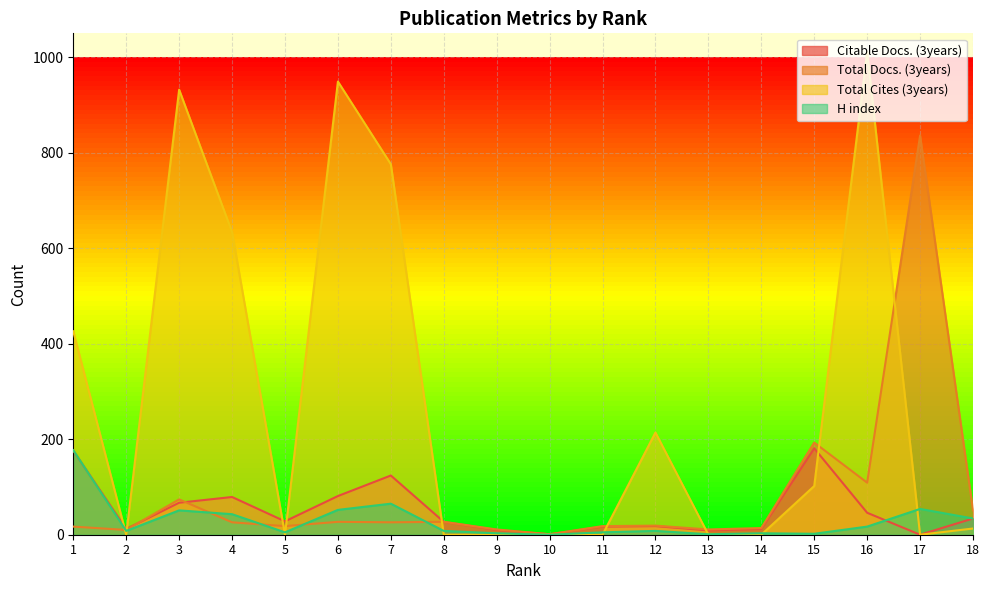

Reading left to right, what are all the values shown in this chart?

Citable Docs. (3years): 176	12	67	79	28	81	124	27	10	1	17	18	9	12	181	46	0	34
Total Docs. (3years): 17	10	74	26	18	27	26	27	11	1	18	19	11	14	193	109	836	51
Total Cites (3years): 426	0	932	634	0	949	776	0	0	0	0	214	0	0	102	1011	0	13
H index: 177	8	51	43	5	52	65	8	3	0	5	8	1	3	2	17	54	34